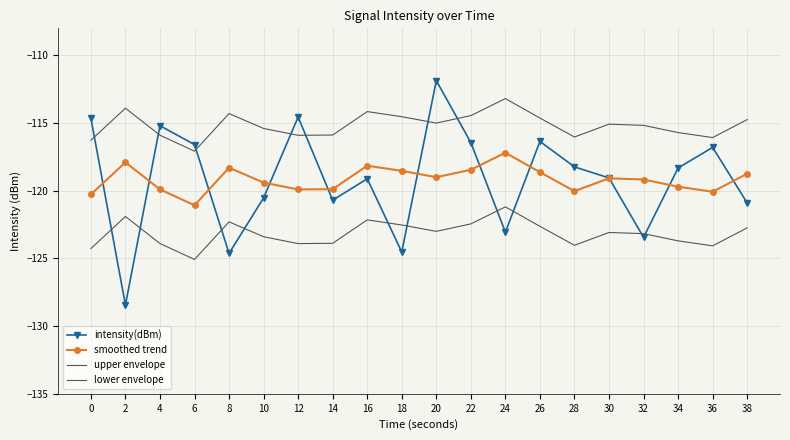

What is the value of the intensity(dBm) point at the 7th from the left?

-114.5